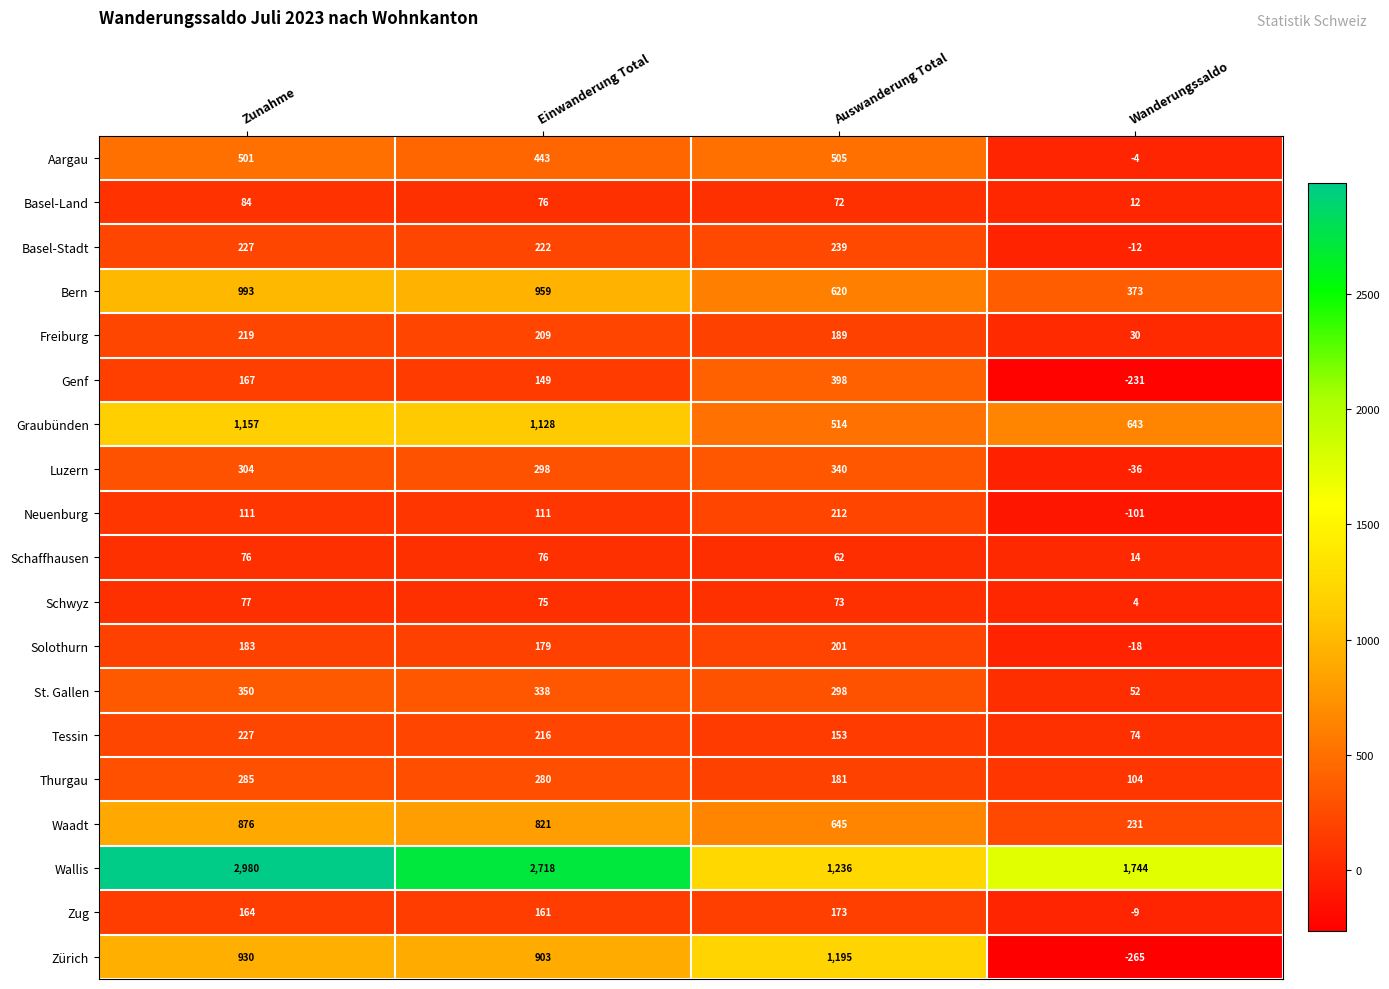

Which series has the widest spread of values?

Wallis